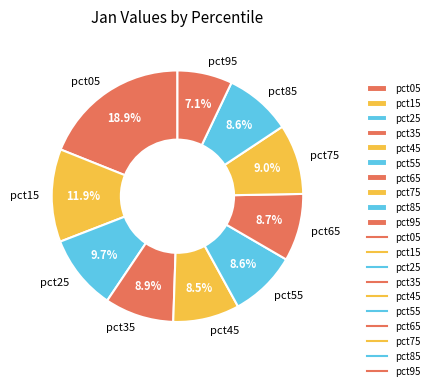

What percentage is the pct15 slice, to the nearest percent?

12%